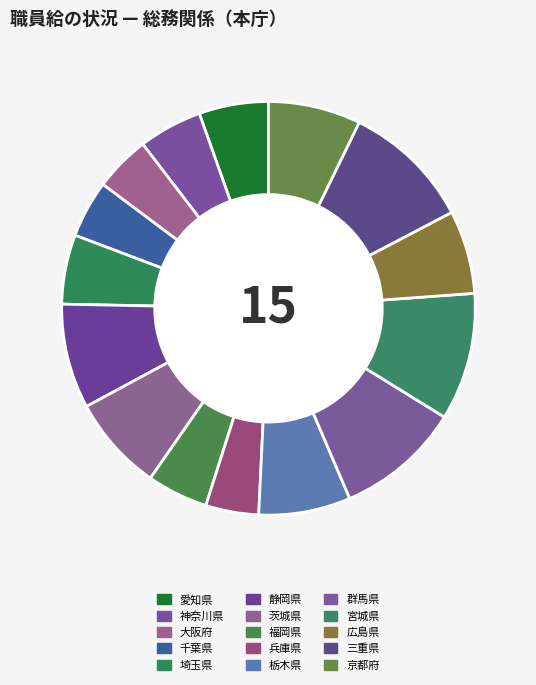

How many slices are in this pie chart?

15